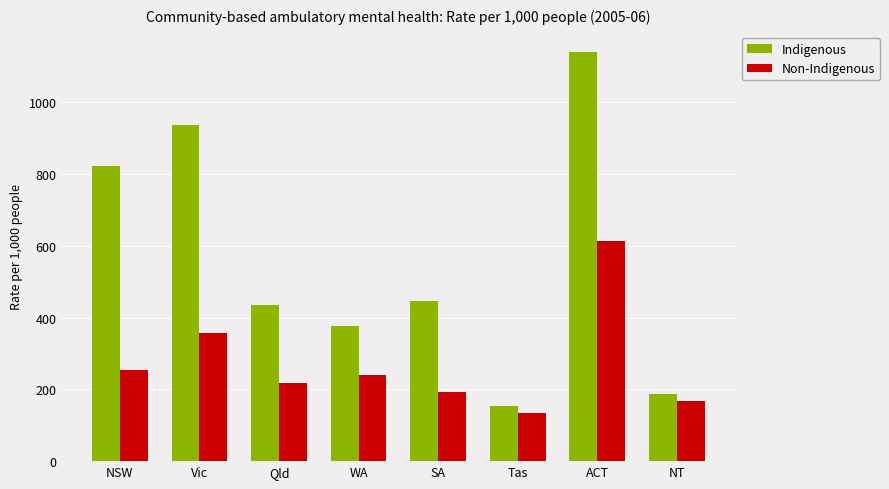

Rank the series at NT from highest to lowest value.

Indigenous, Non-Indigenous